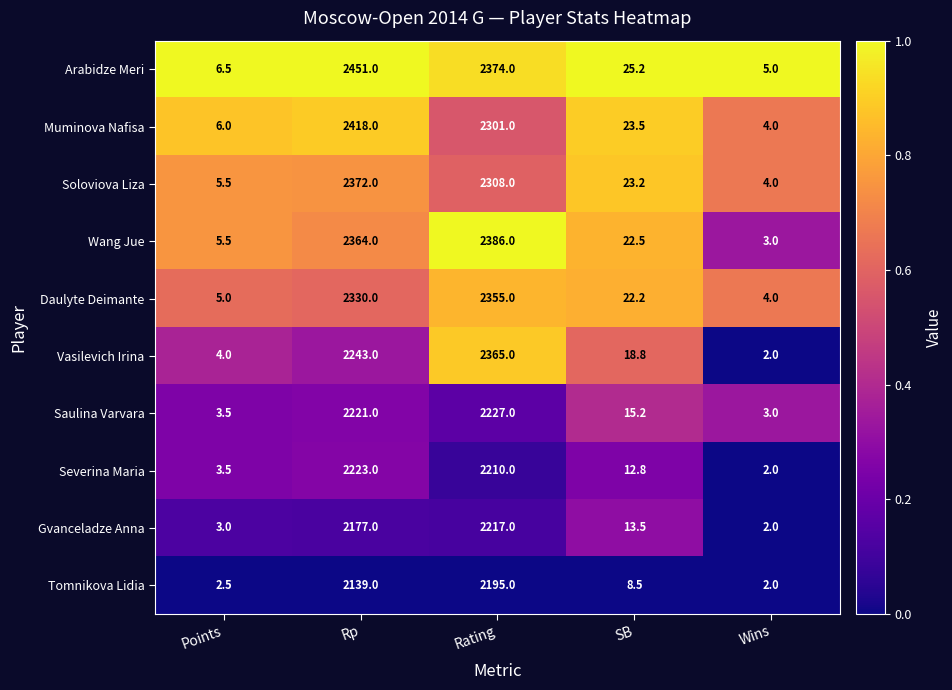

What is the difference between the maximum and minimum values in the Saulina Varvara series?

2224.0